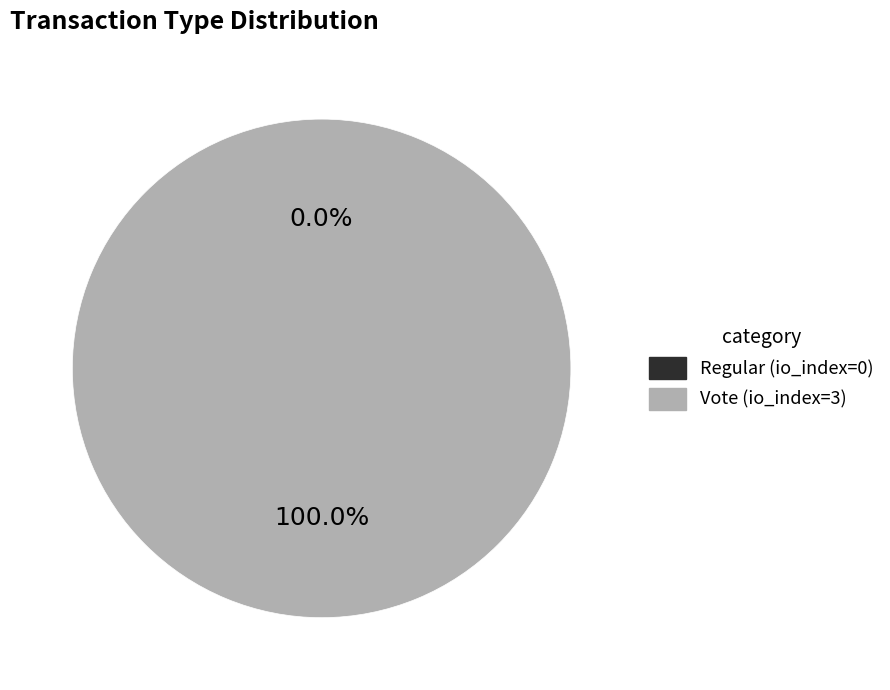

Rank the categories by value from highest to lowest.

Vote (io_index=3), Regular (io_index=0)